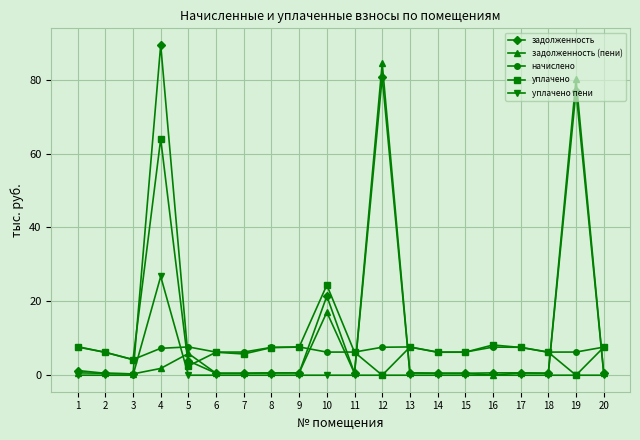

After their last crossing, which series has the higher values: начислено or задолженность?

начислено